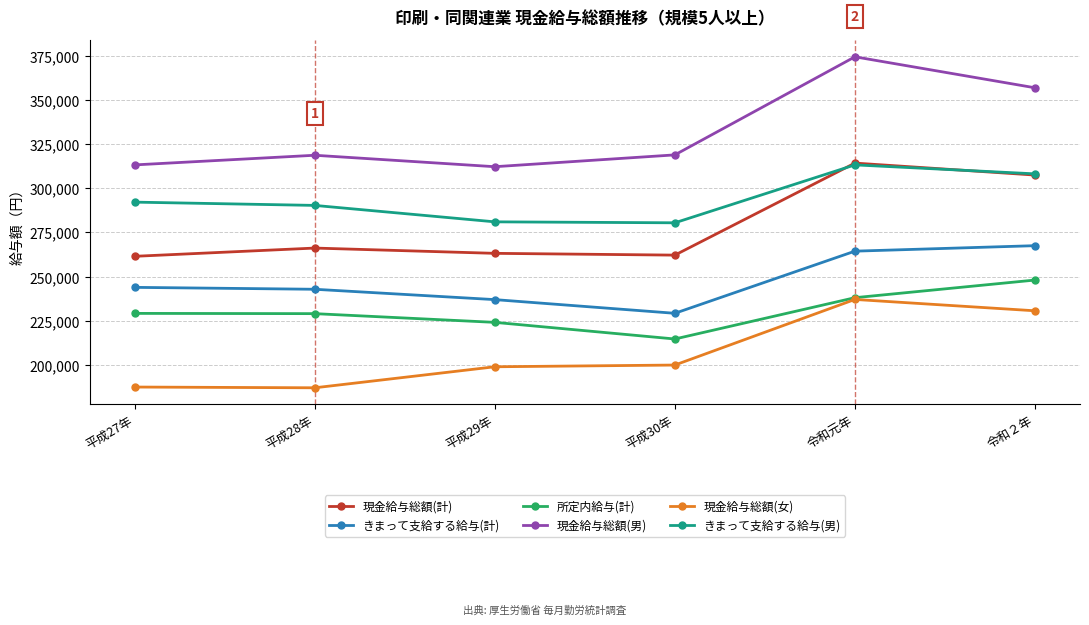

What is the difference between the きまって支給する給与(計) values at 平成30年 and 平成29年?

7742